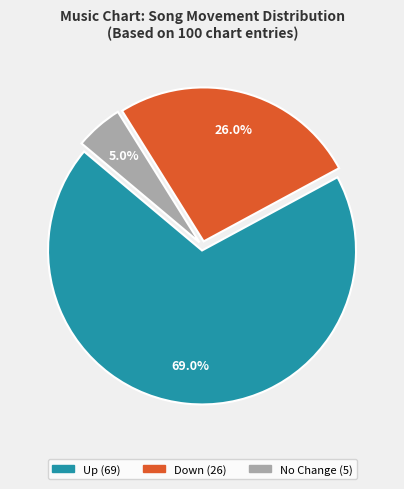

Is there a majority slice in this chart?

Yes